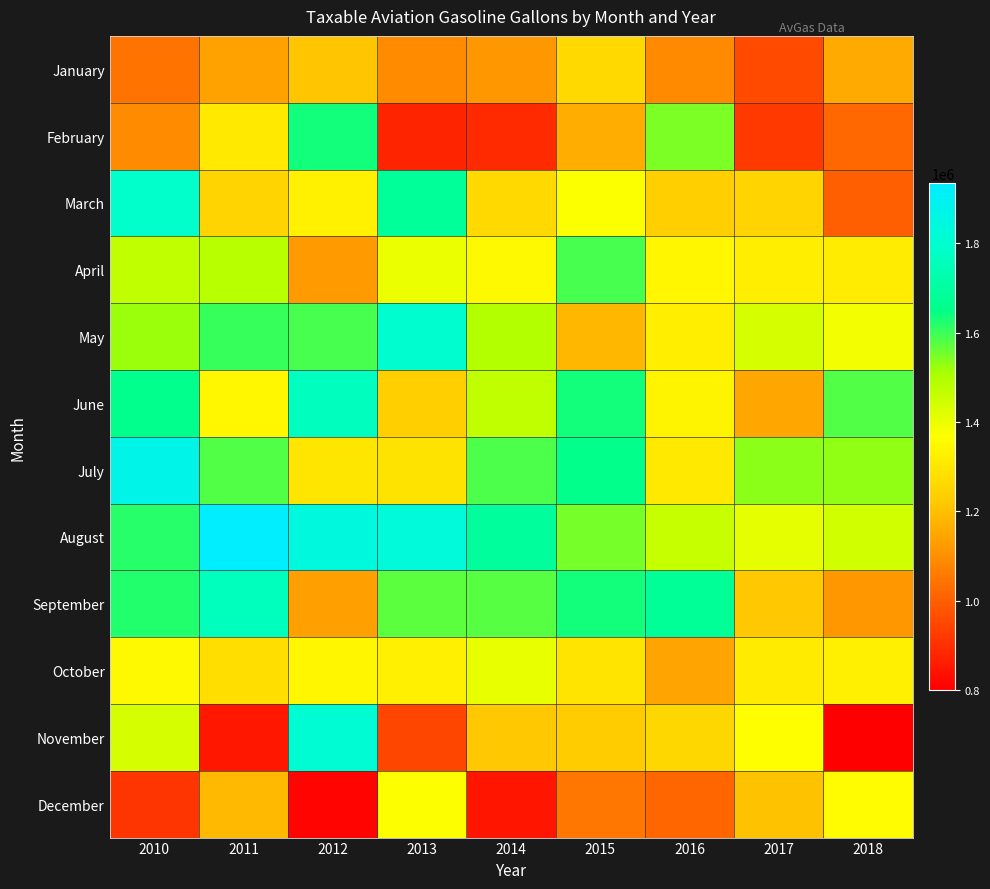

Which has a higher value, 2016 or 2015?

2015